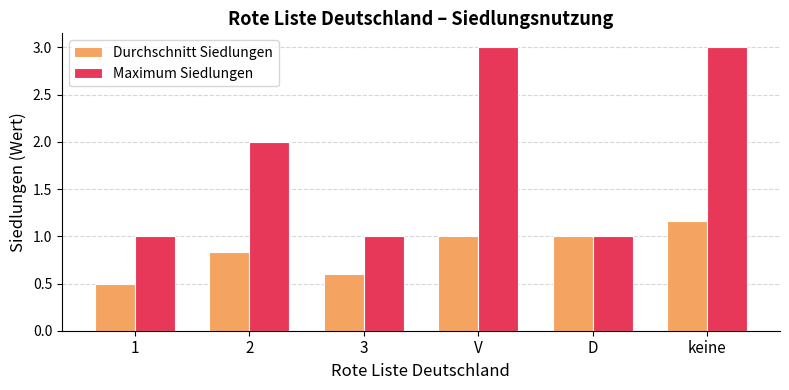

The Maximum Siedlungen series shows 1.0 at 3. True or false?

True